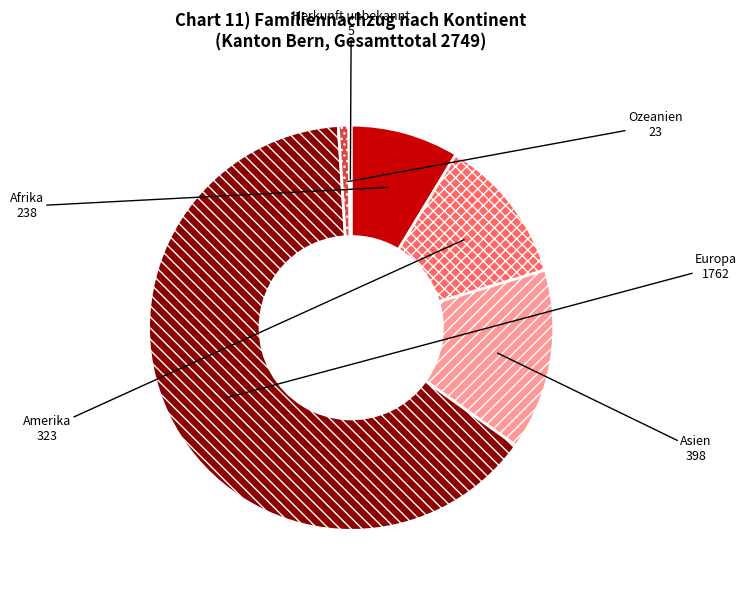

Is the sum of Ozeanien and Asien greater than half?

No